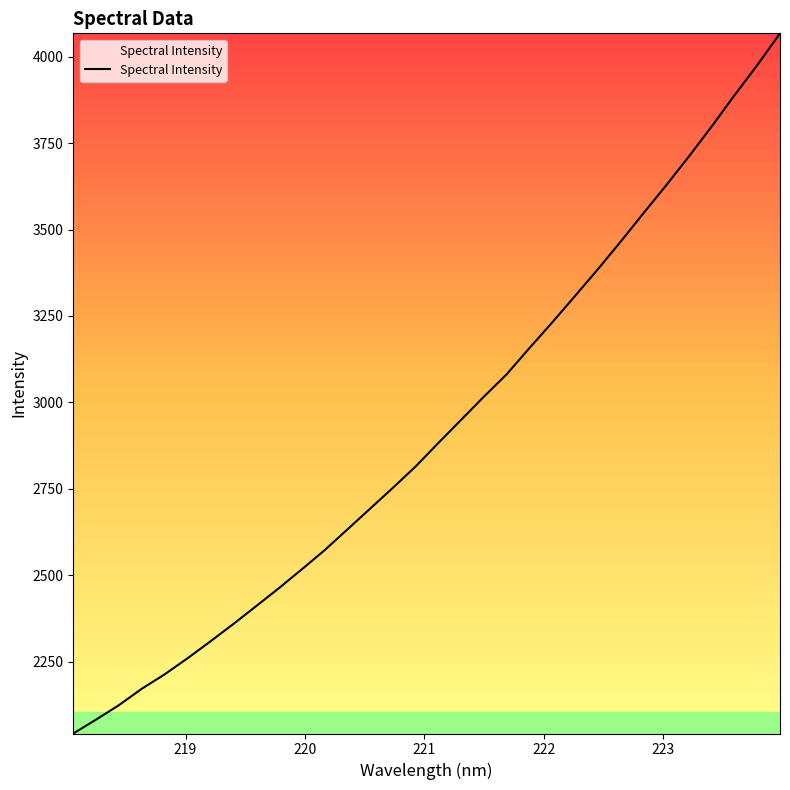

What is the minimum value shown in the chart?

2042.9